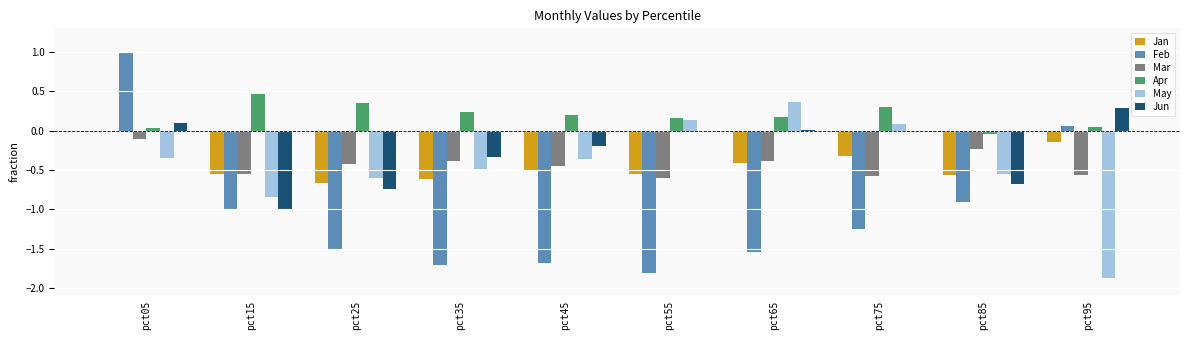

What is the total value across all series at pct15?

-3.5